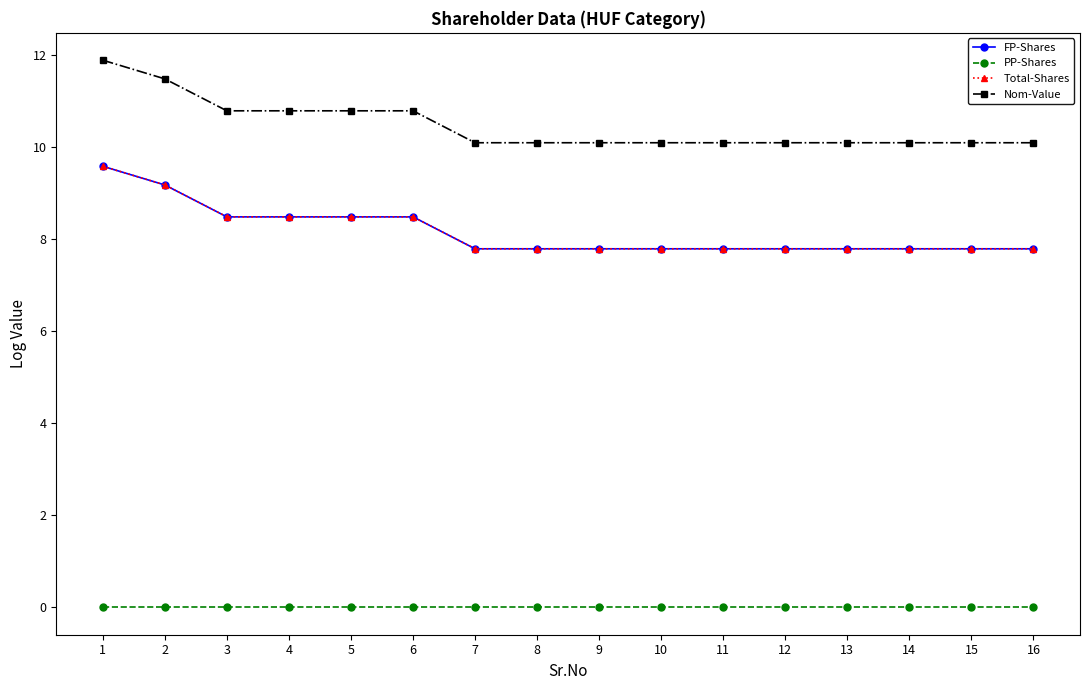

True or false: Nom-Value and PP-Shares intersect in this chart.

False